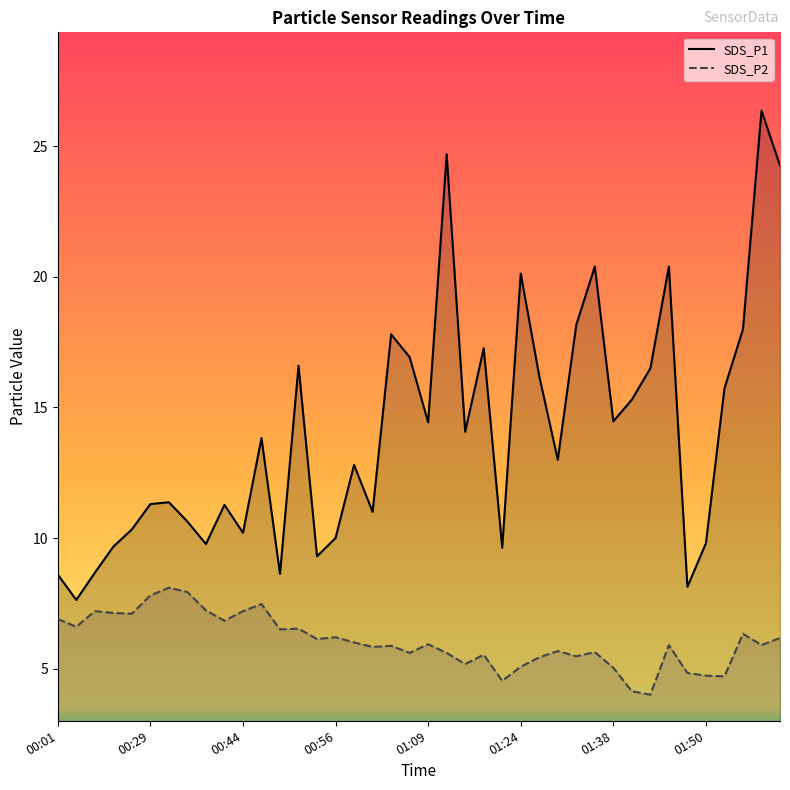

Rank the series at 01:45 from lowest to highest value.

SDS_P2, SDS_P1